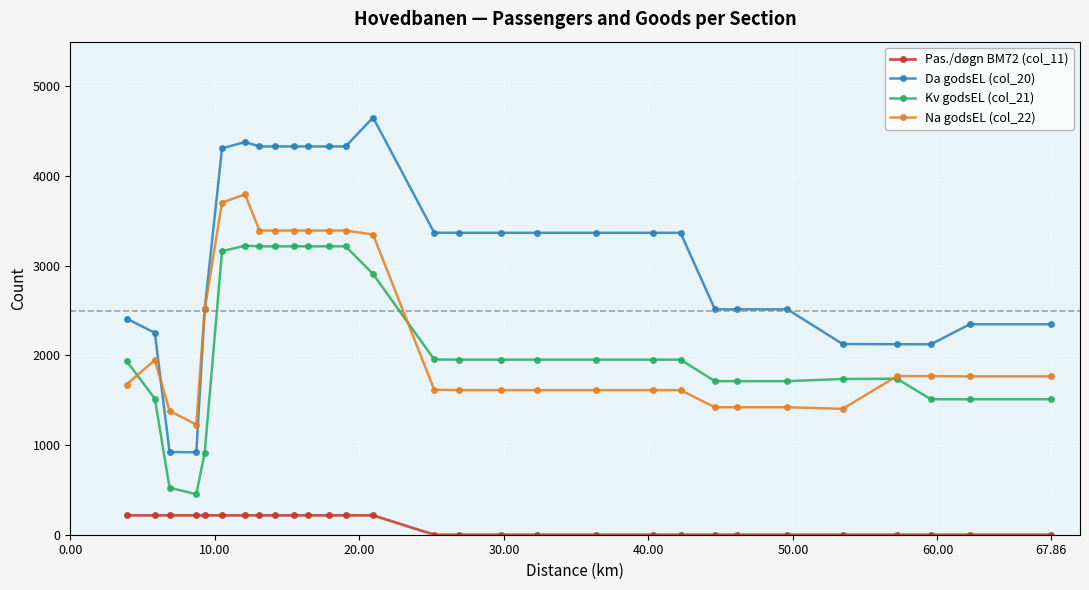

Which series has the largest range (max minus min)?

Da godsEL (col_20)